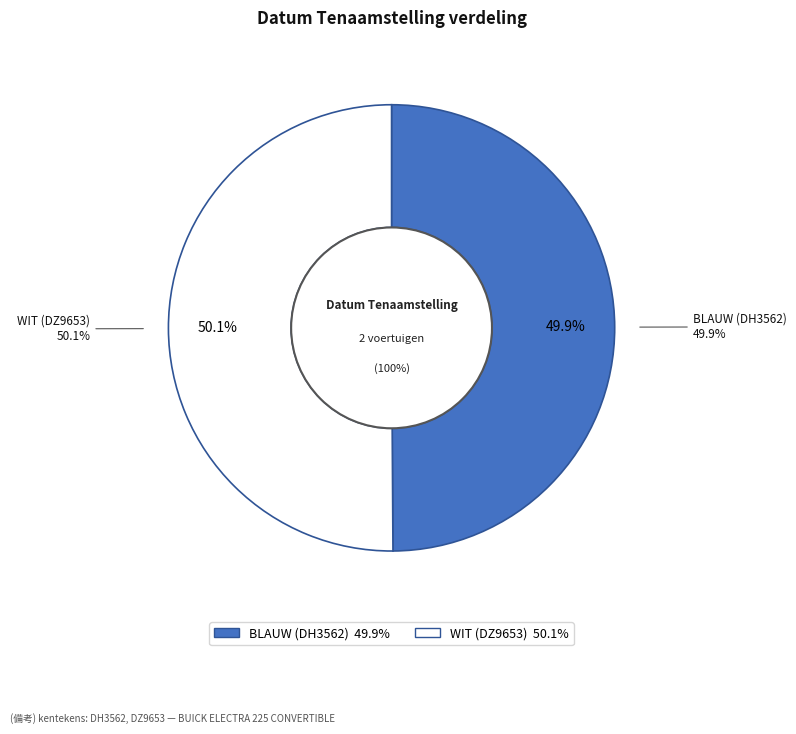

To the nearest percent, what portion does BLAUW (DH3562) represent?

50%